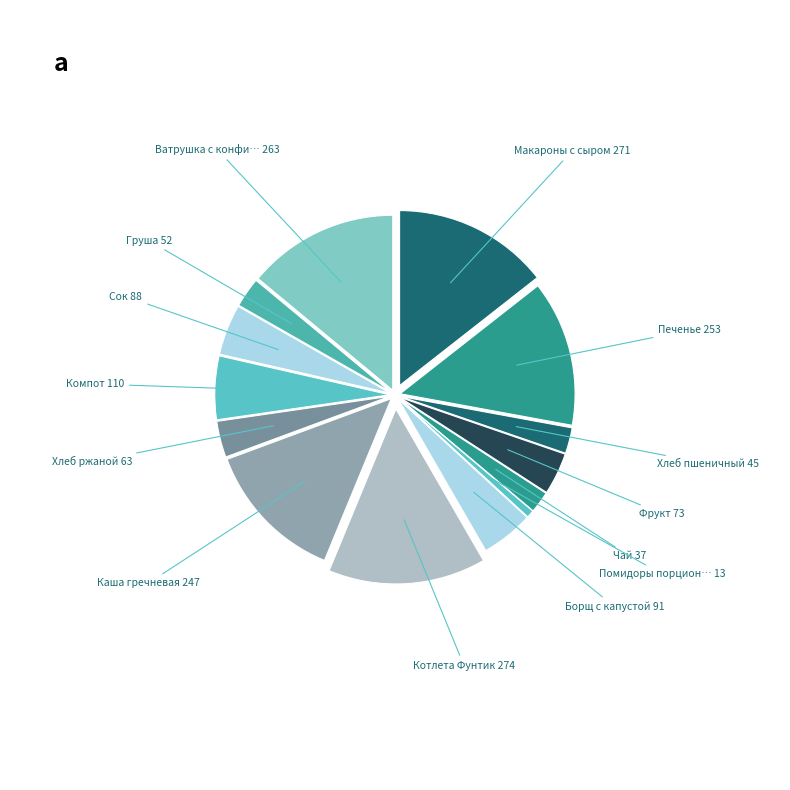

To the nearest percent, what is the average slice percentage?

7%